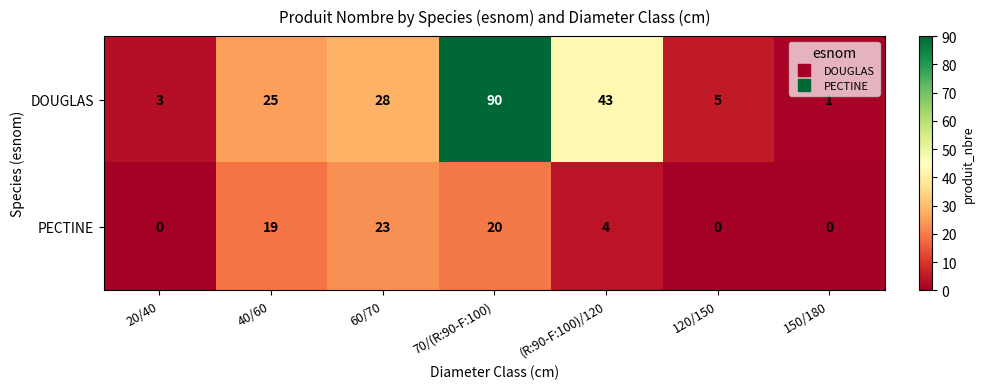

At which category does the chart reach its peak across all series?

70/(R:90-F:100)